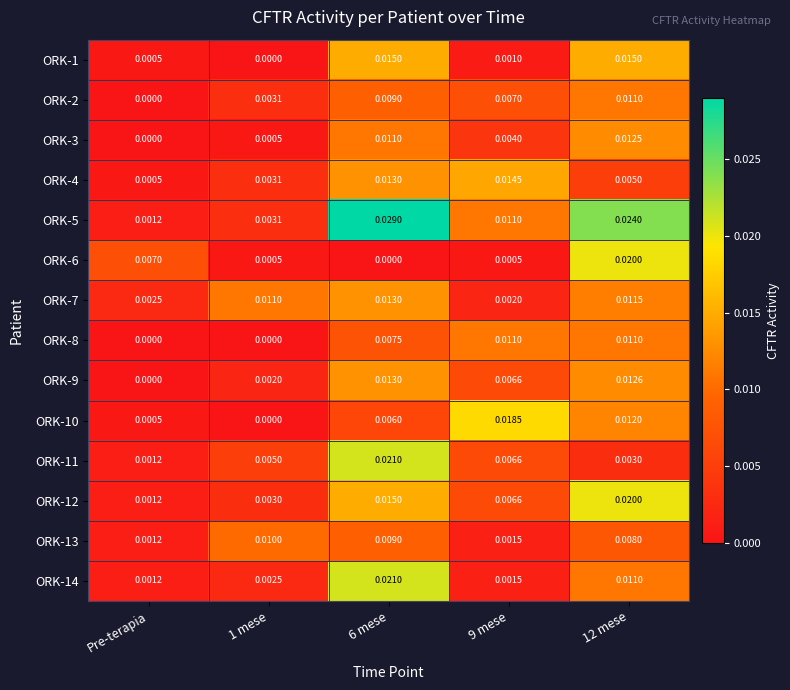

At which category is the sum across all series the highest?

6 mese